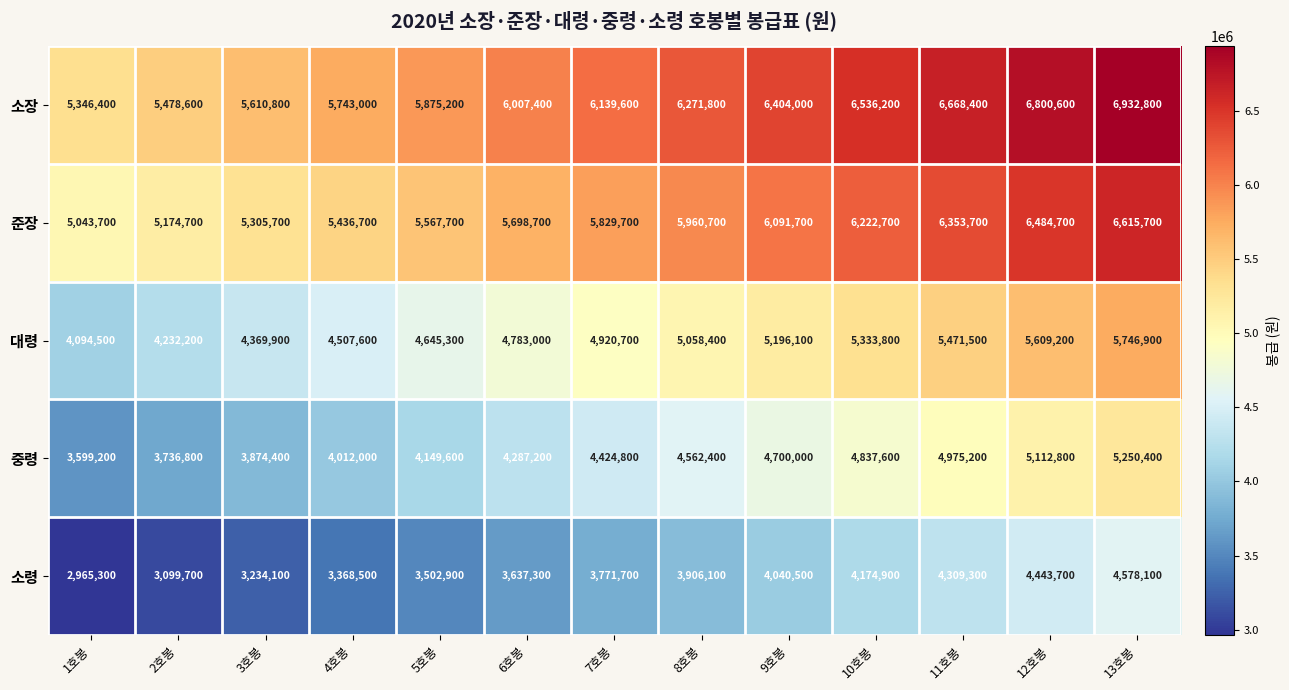

Which series changed the most between 1호봉 and 8호봉?

대령